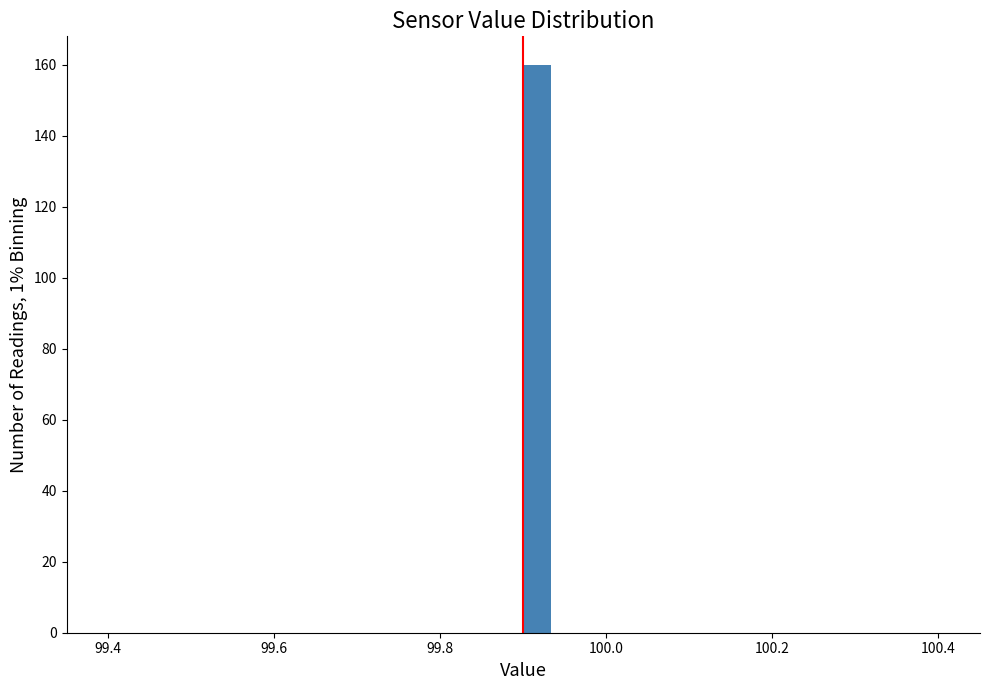

Read against the x-axis, roughly where is the centre of the tallest bar?

99.92